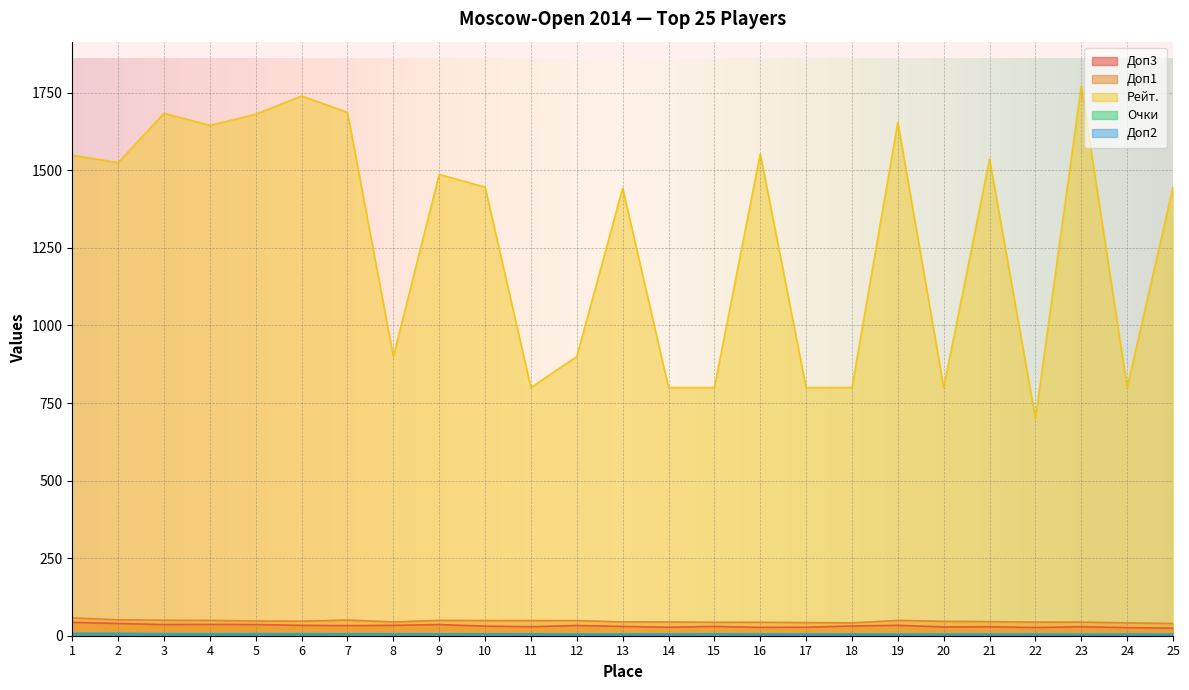

Where does the Рейт. series first go above 1446?

1